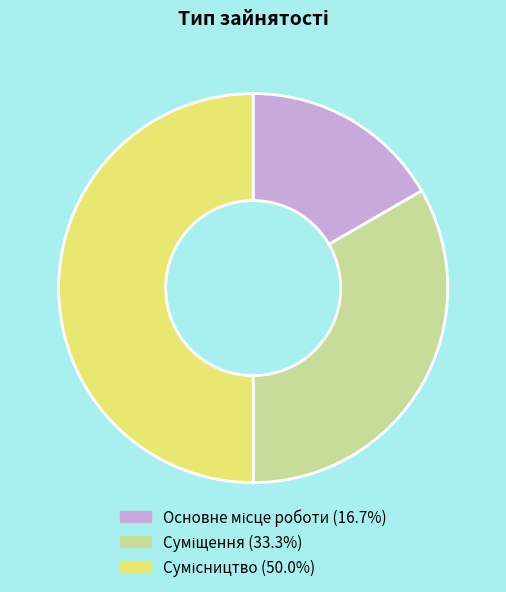

Which category has the smallest portion of the pie?

Основне місце роботи